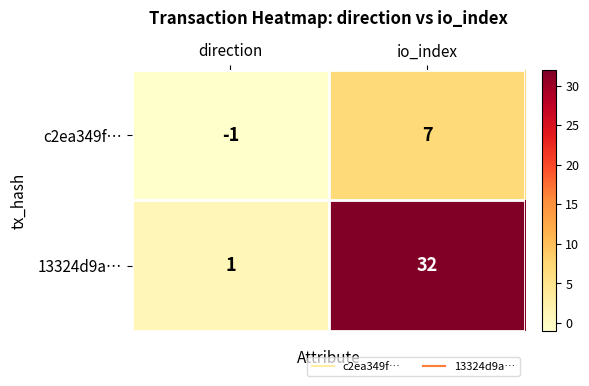

The 13324d9a… series shows 2 at direction. True or false?

False